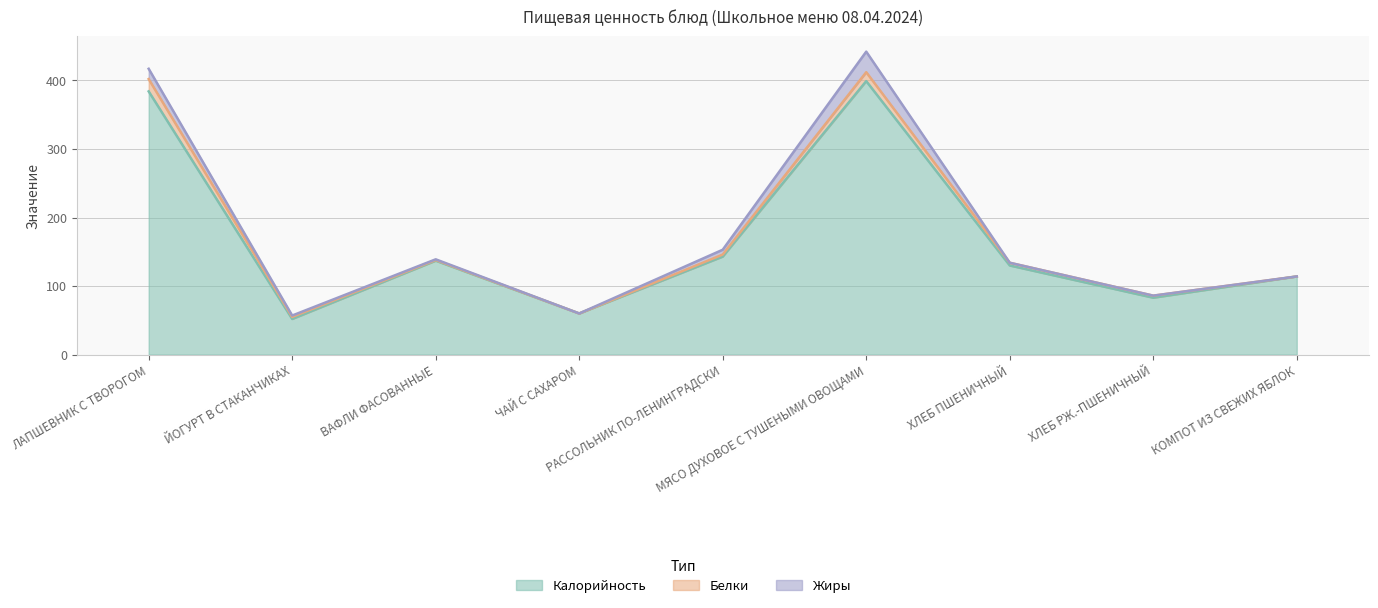

Which series has the largest range (max minus min)?

Калорийность